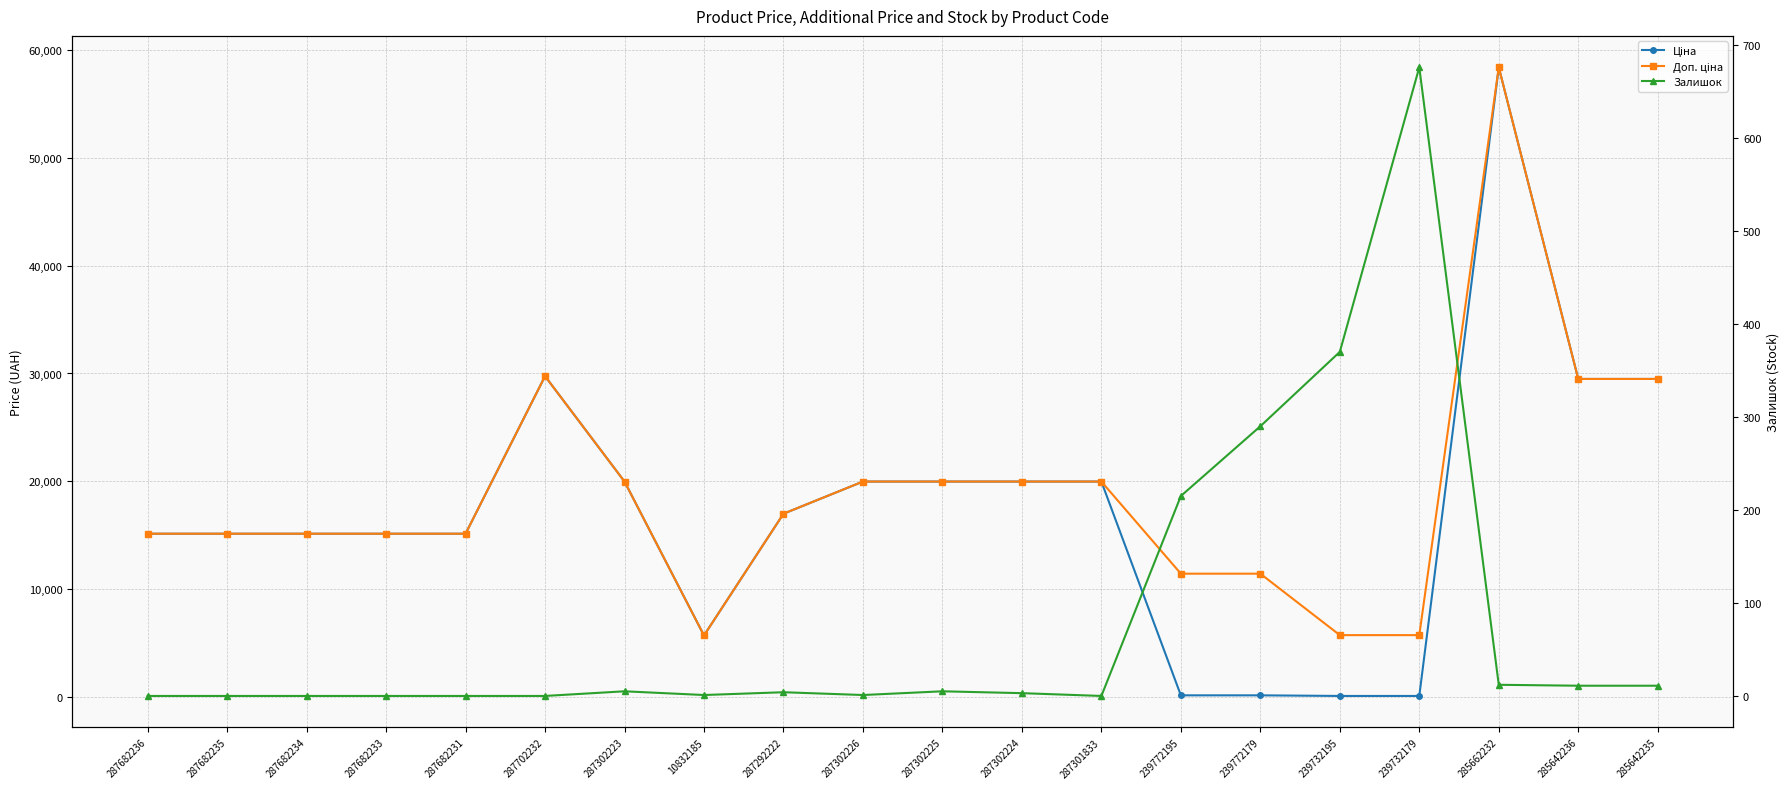

How many intersections are there between Залишок and Ціна?

2